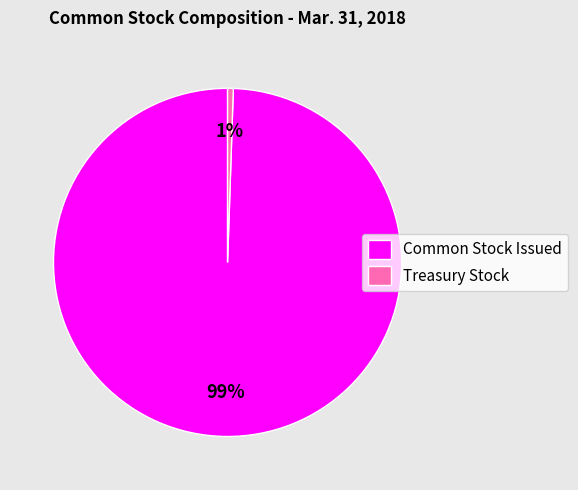

To the nearest percent, what percentage of the pie is Treasury Stock?

1%